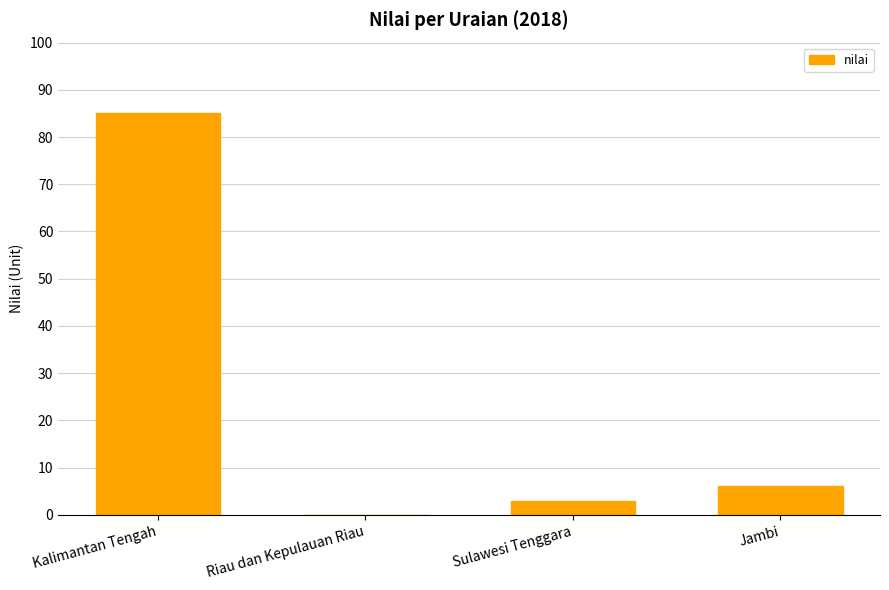

What is the change in value from Kalimantan Tengah to Sulawesi Tenggara?

-82